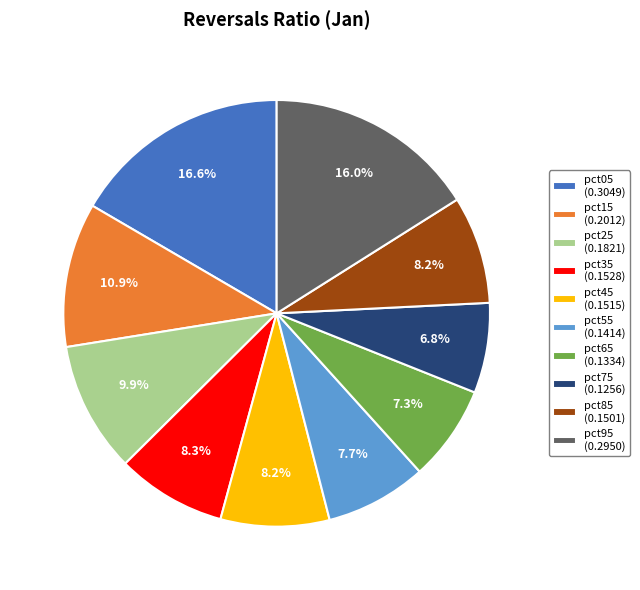

Is there any slice that represents more than half of the pie?

No